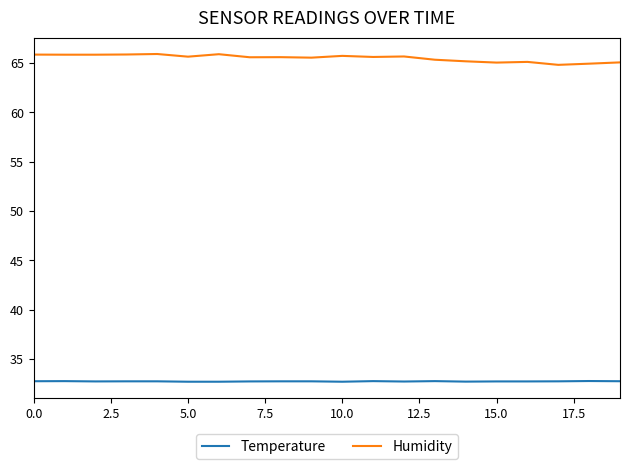

What is the difference between the maximum and minimum values in the Humidity series?

1.1